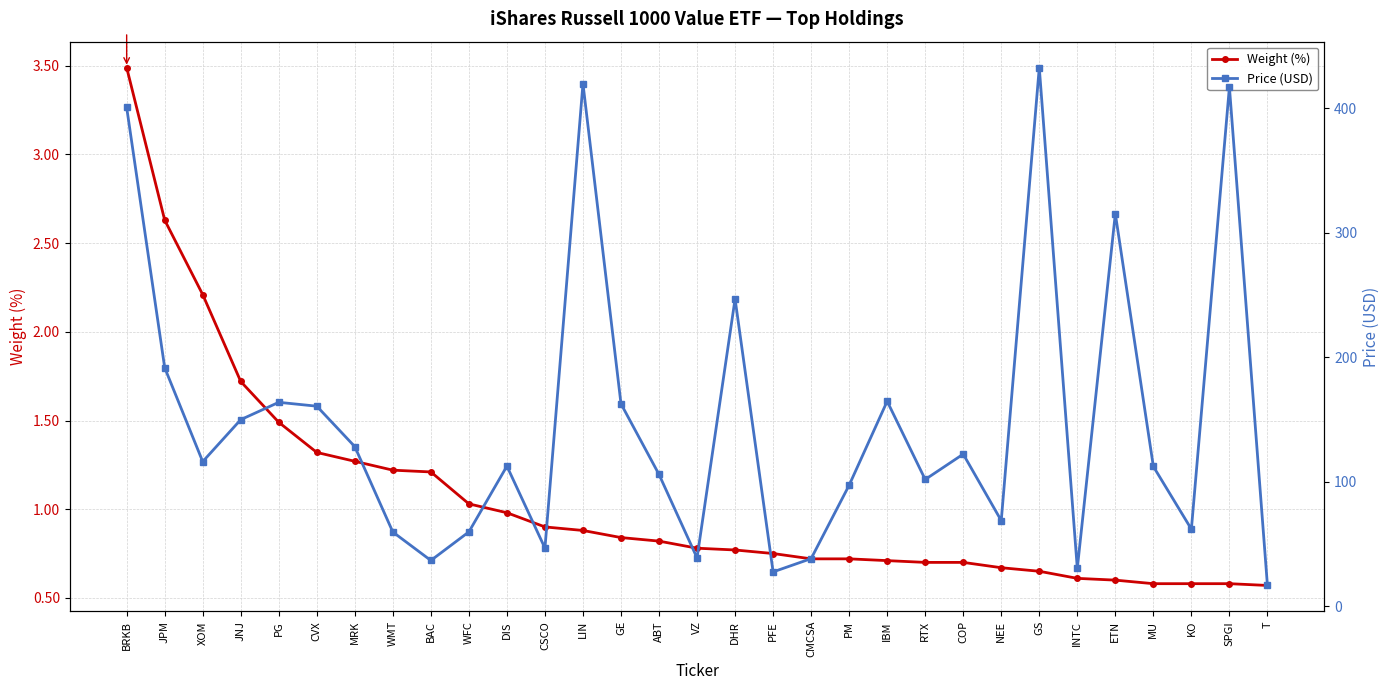

Read the Price (USD) value at T.

16.8